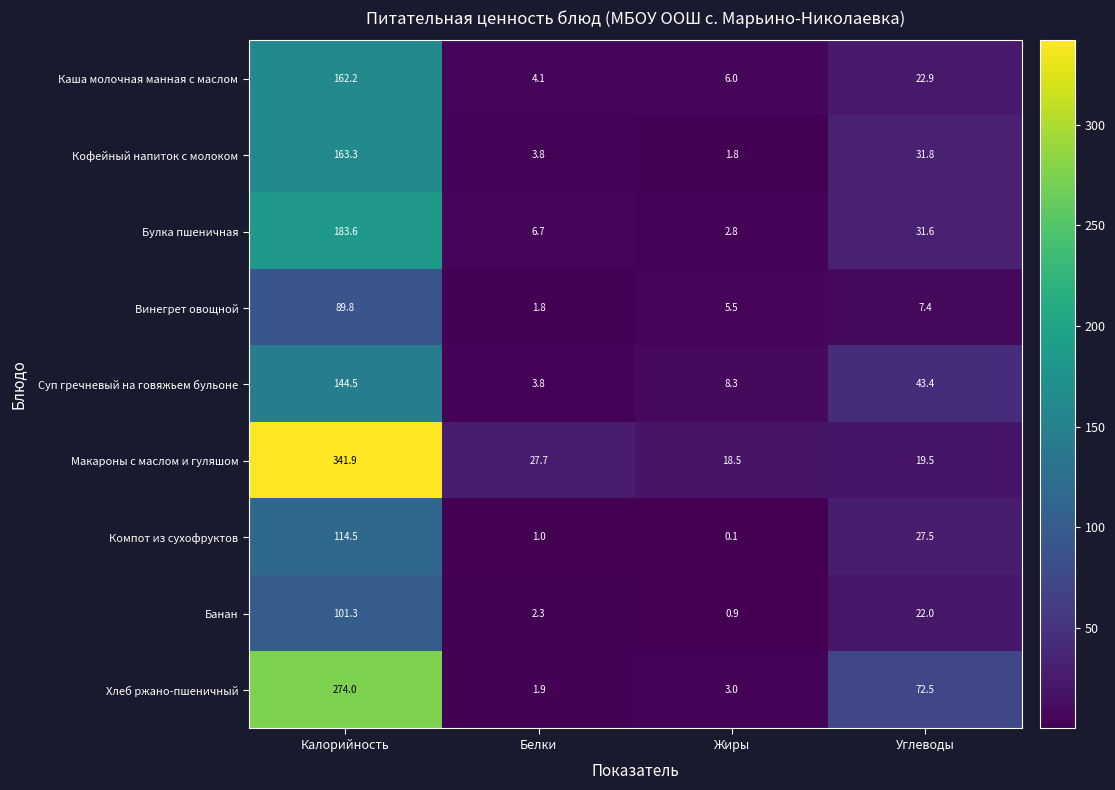

What is the difference between the highest and lowest values at Жиры?

18.4